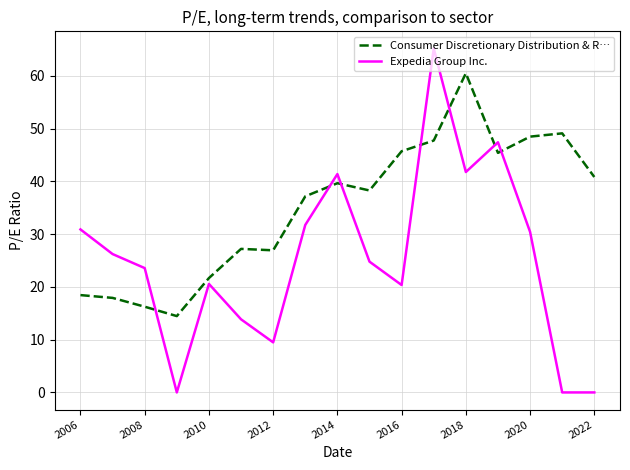

What is the highest value of the Expedia Group Inc. series?

65.2